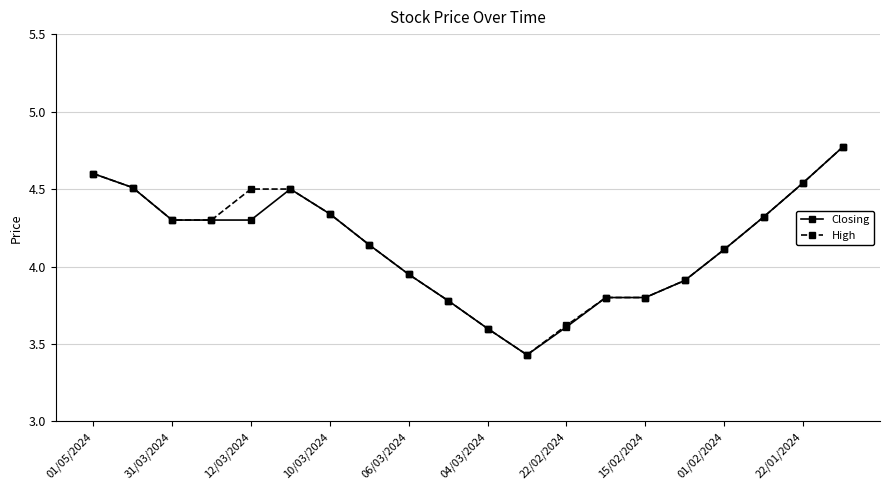

At how many categories does at least one series exceed 4?

12